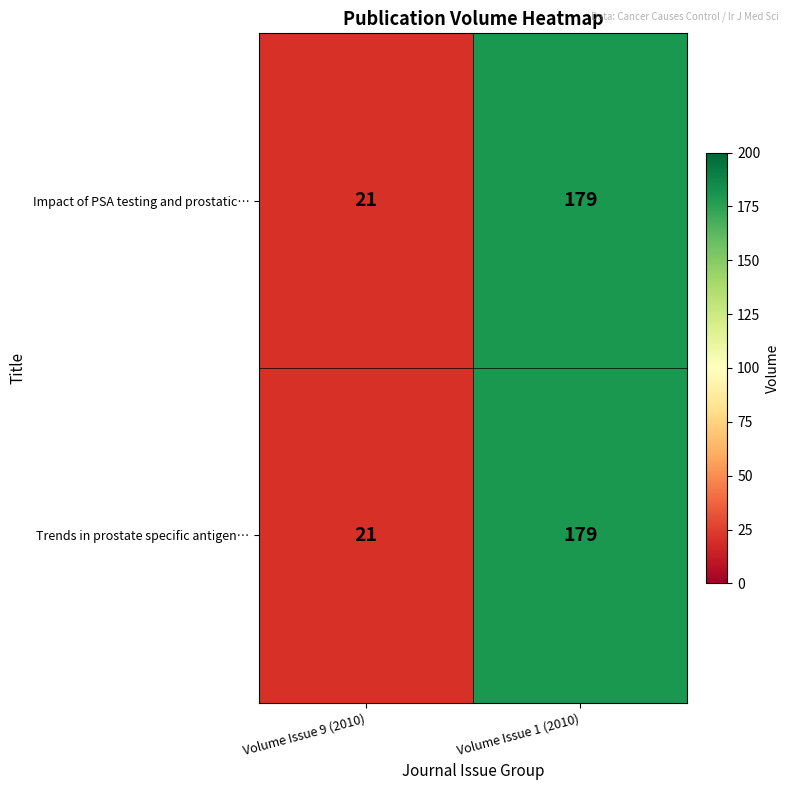

List the labels in order of Trends in prostate specific antigen… value, largest first.

Volume Issue 1 (2010), Volume Issue 9 (2010)